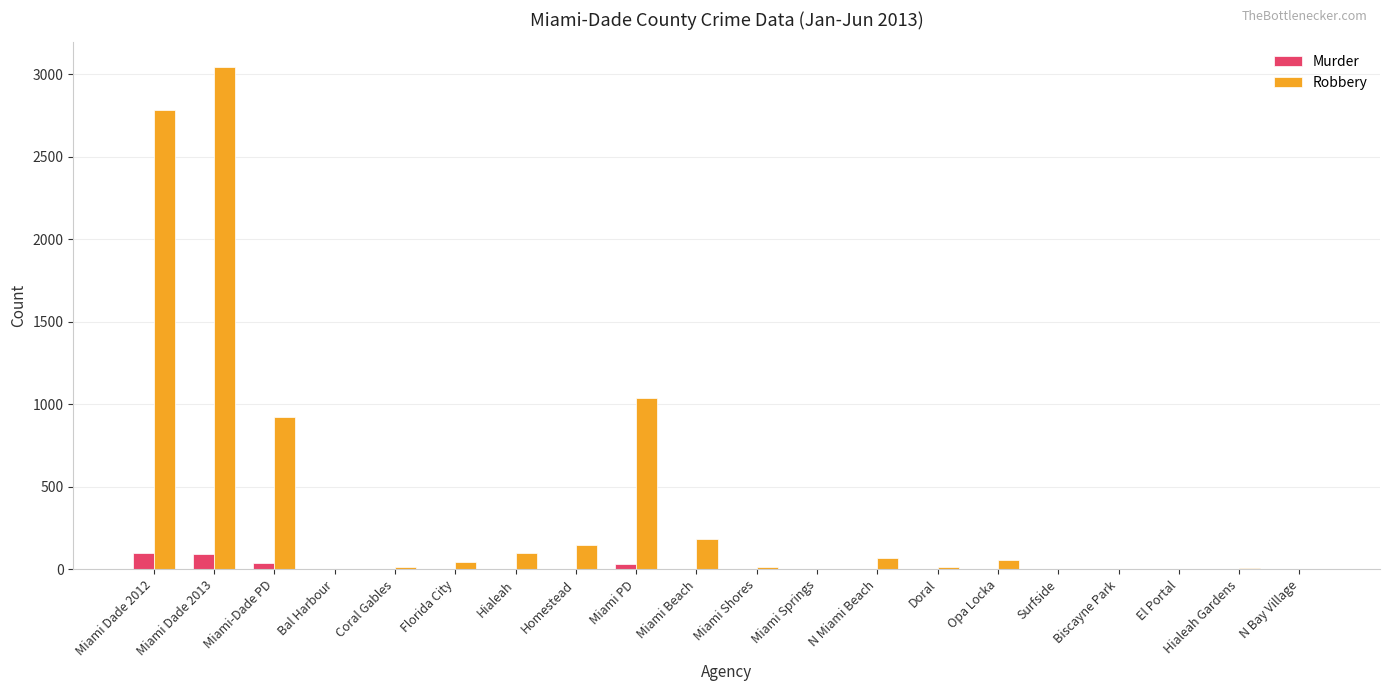

Count the number of categories in the chart.

20